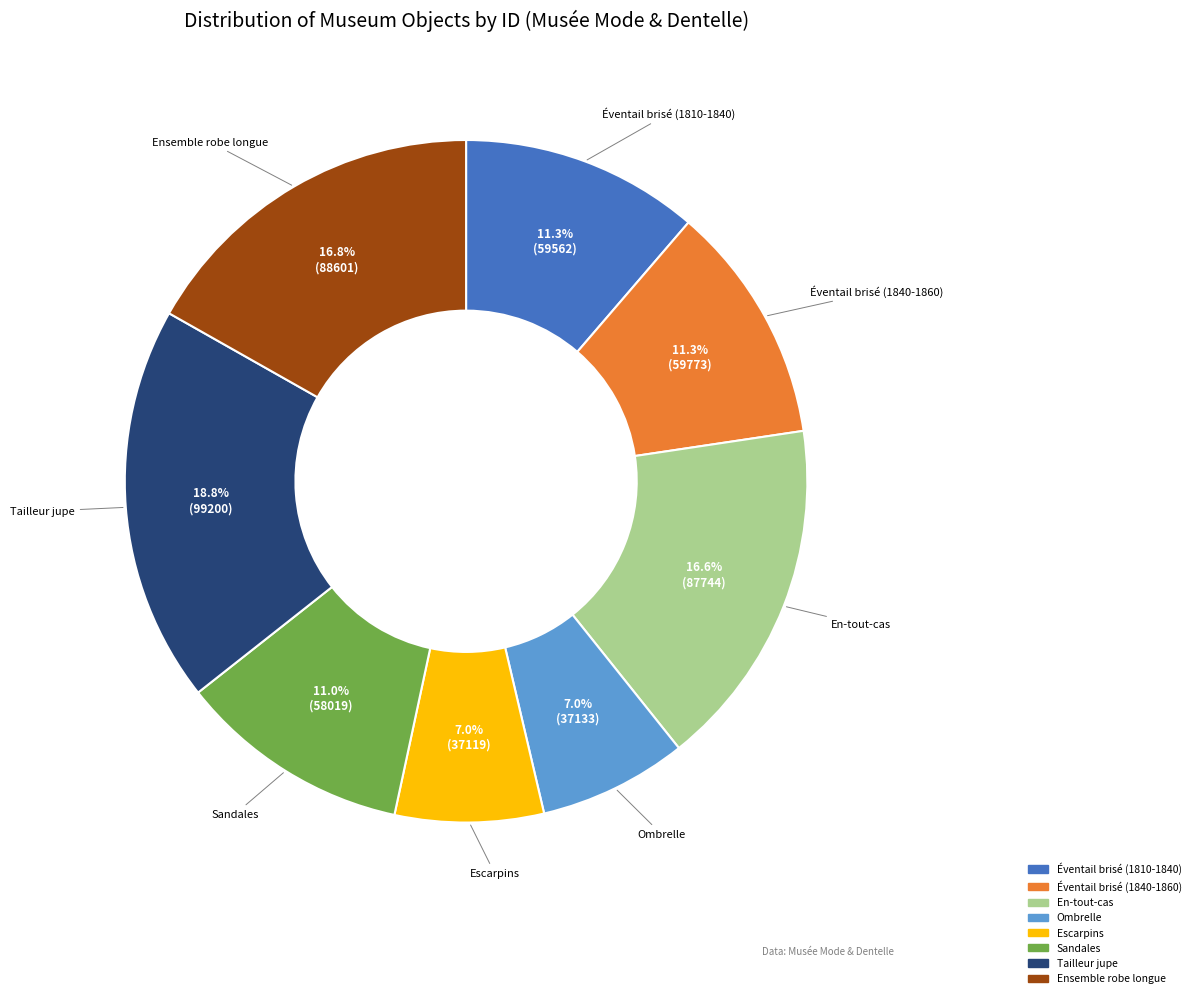

Which slice is the largest?

Tailleur jupe